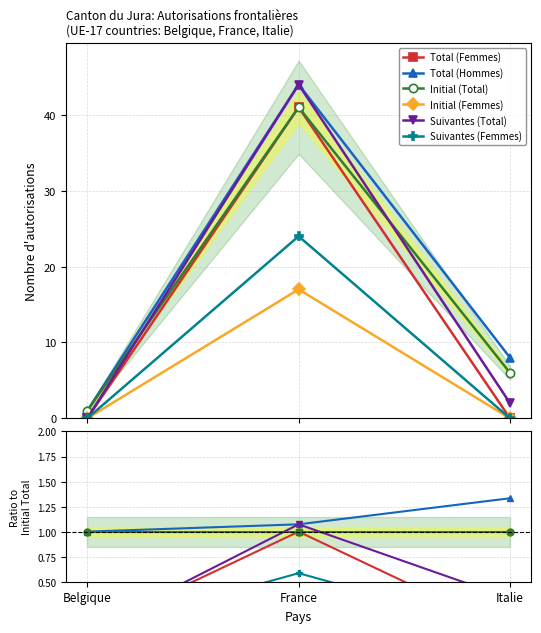

Rank the categories by Initial (Femmes) value from lowest to highest.

Belgique, Italie, France